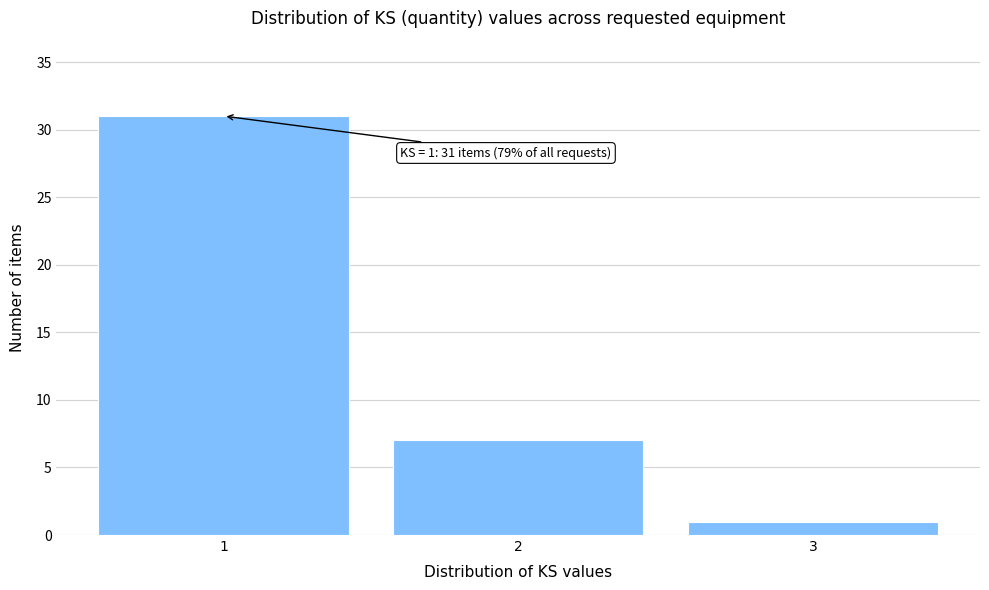

Over which range of the x-axis is the bar tallest?

0.5 to 1.5